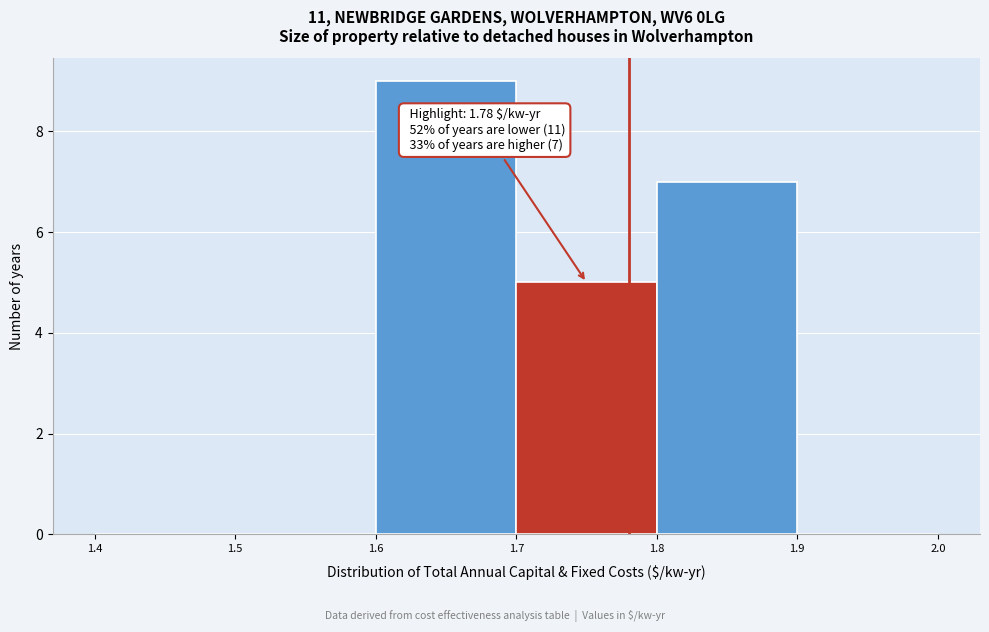

Over which range of the x-axis is the bar tallest?

1.6 to 1.7